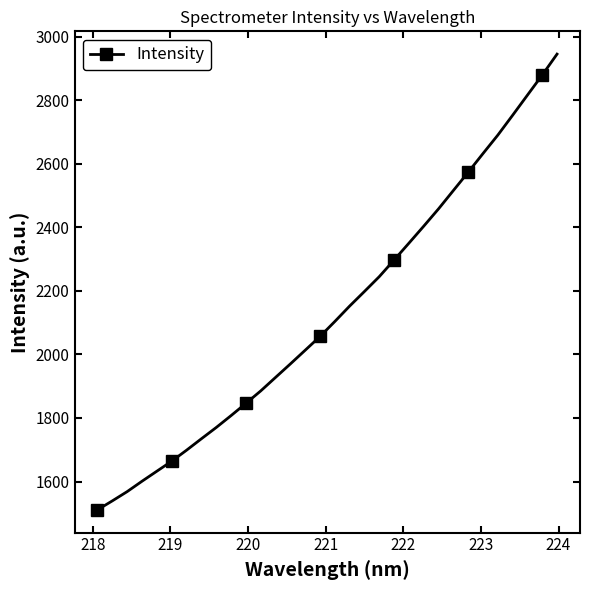

How many series are shown in this chart?

1